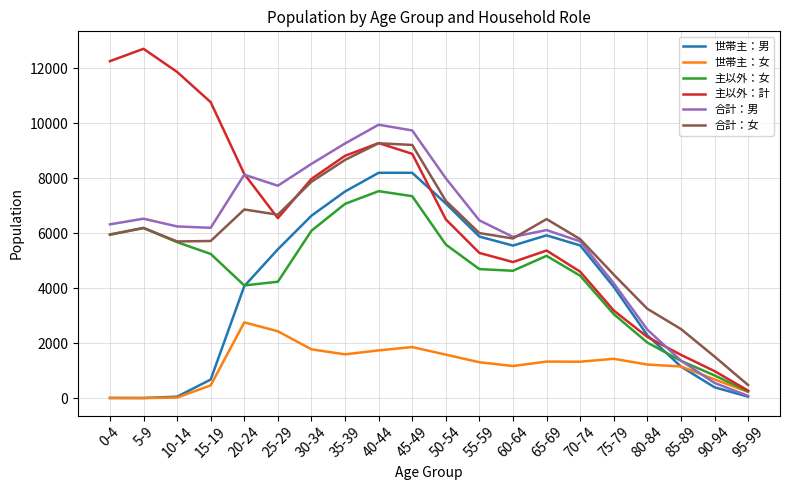

Where is 主以外：女 nearest to the value 3889?

20-24